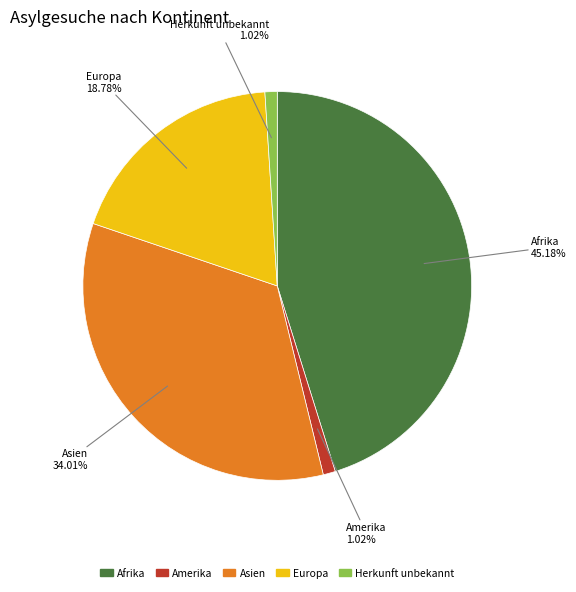

Does any single category account for the majority?

No